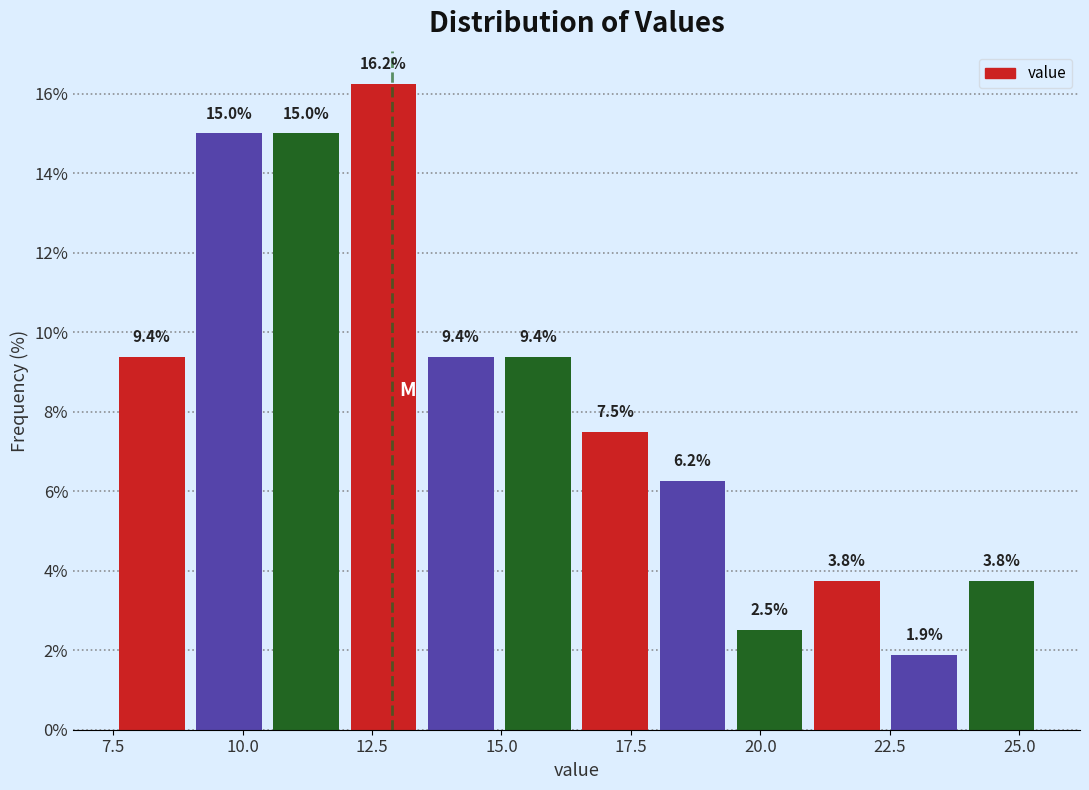

Around what value on the x-axis is the tallest bar? Give the approximate position of its centre, as read against the axis.

12.5